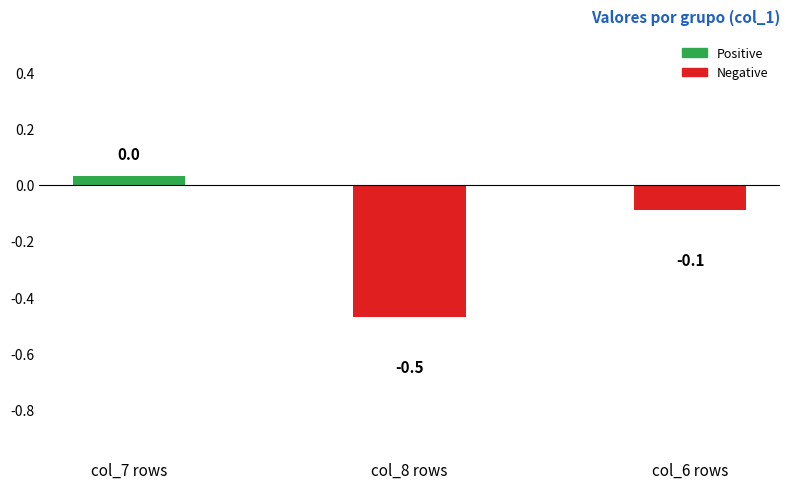

Is it true that the value at col_6 rows is -0.0?

False